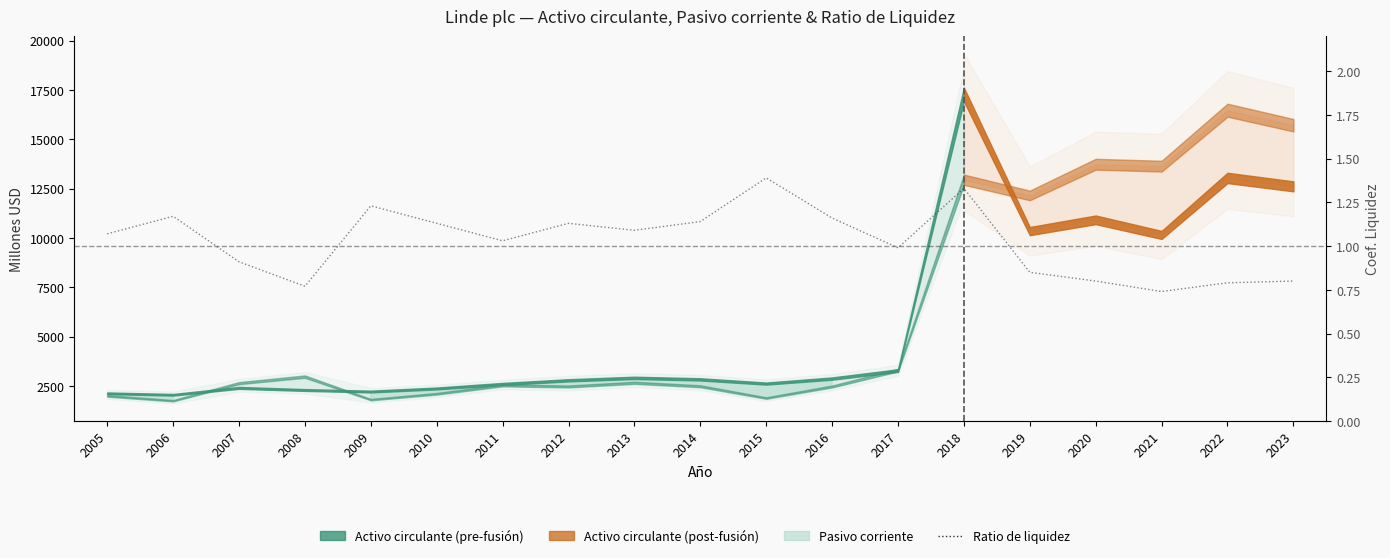

How many values exceed 1?

11